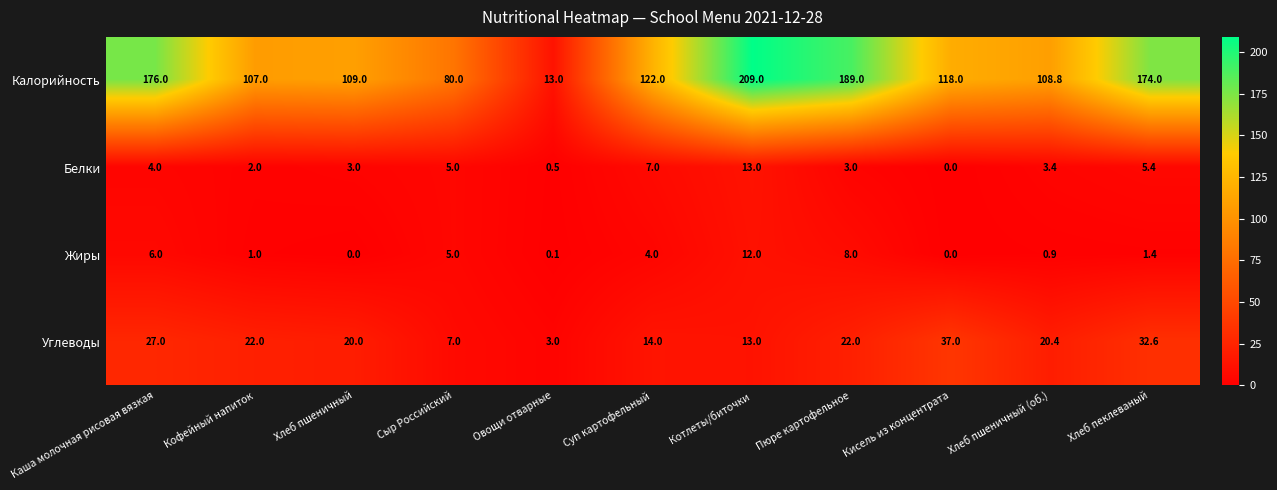

At which label does Белки first exceed 3?

Каша молочная рисовая вязкая